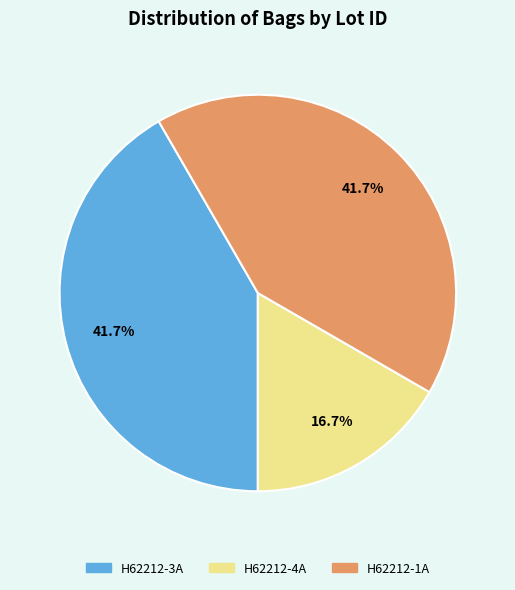

Does any single category account for the majority?

No